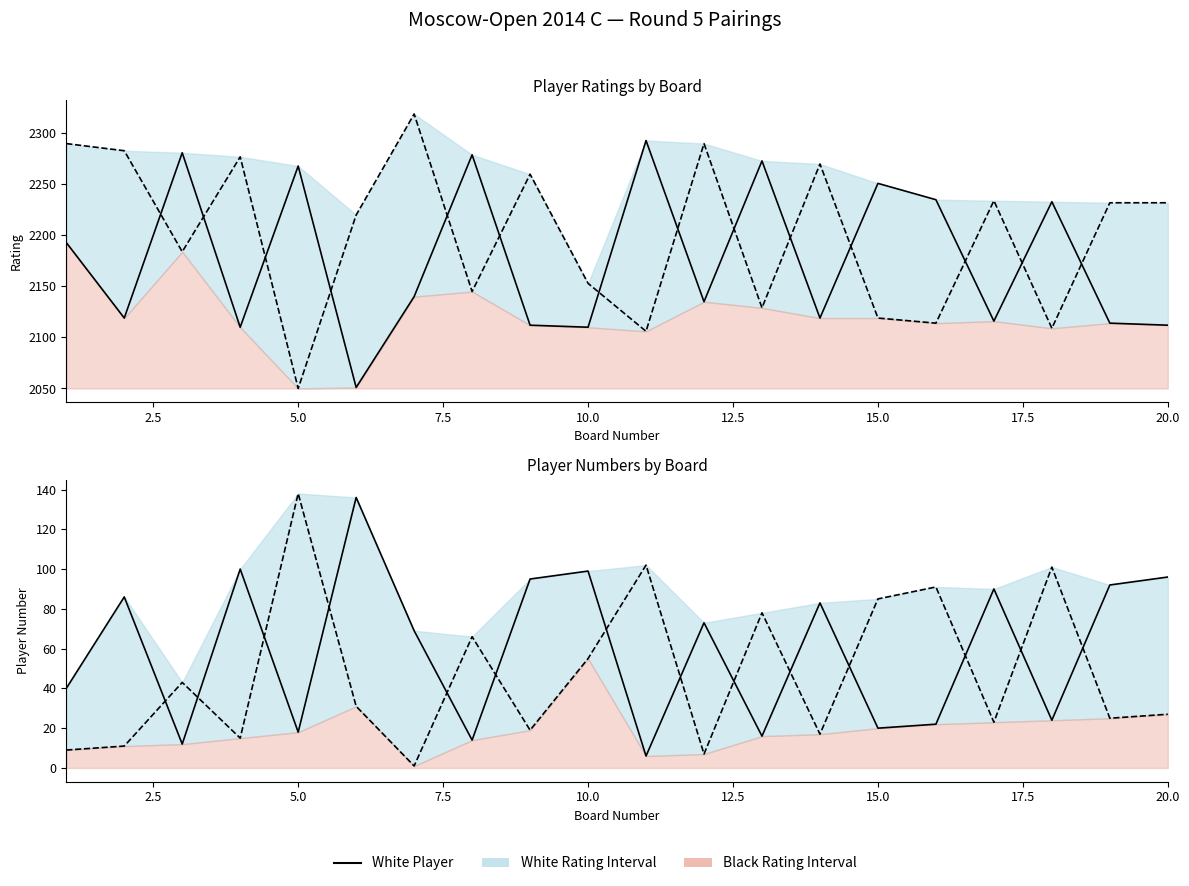

True or false: Black No and Black Rating intersect in this chart.

False